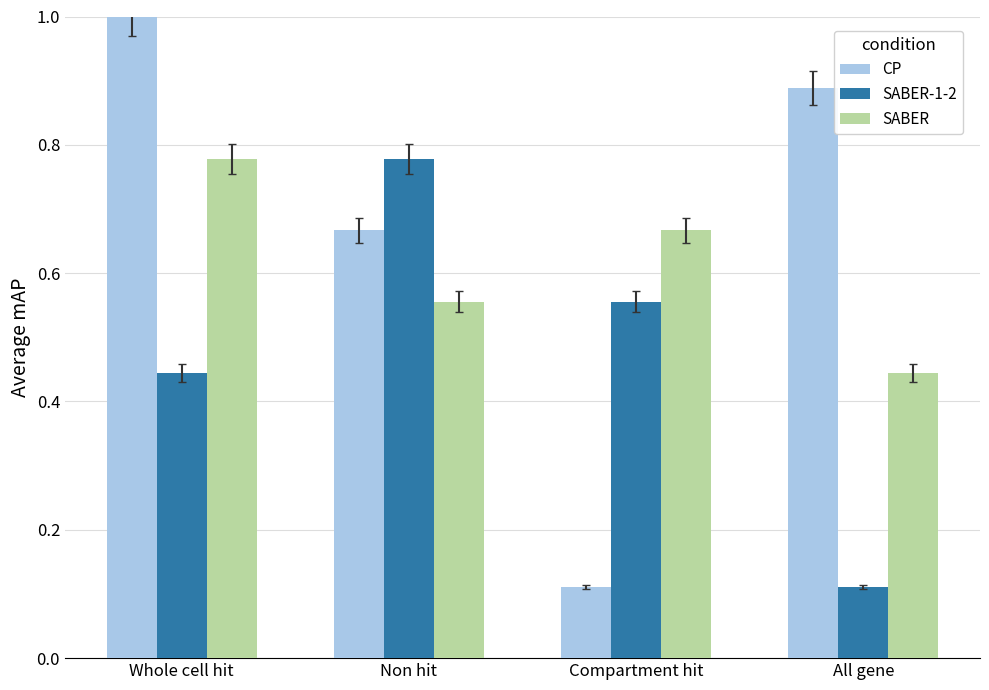

The value of CP at Whole cell hit is 1.0. True or false?

True